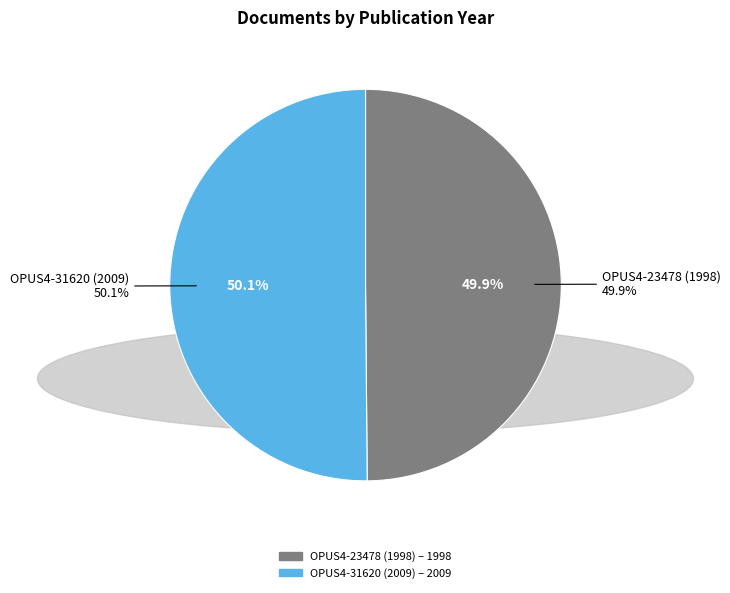

Combined, do OPUS4-23478 (1998) and OPUS4-31620 (2009) account for over 50%?

Yes